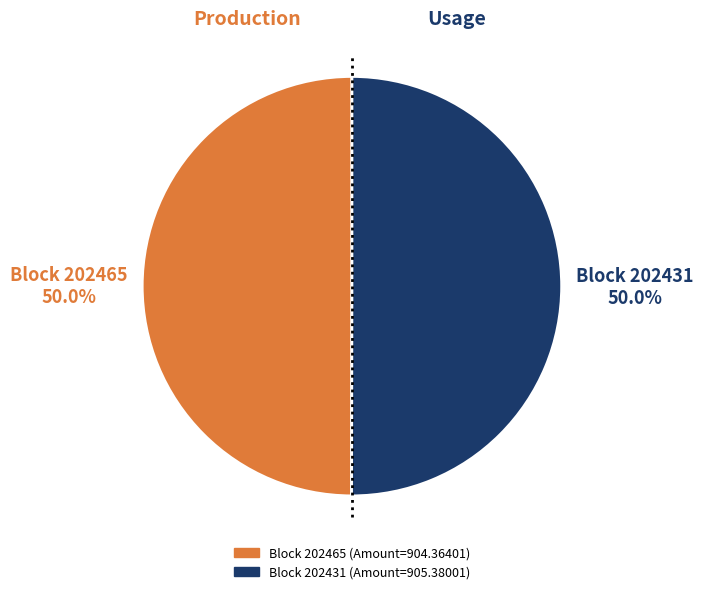

Which slice is the largest?

202431